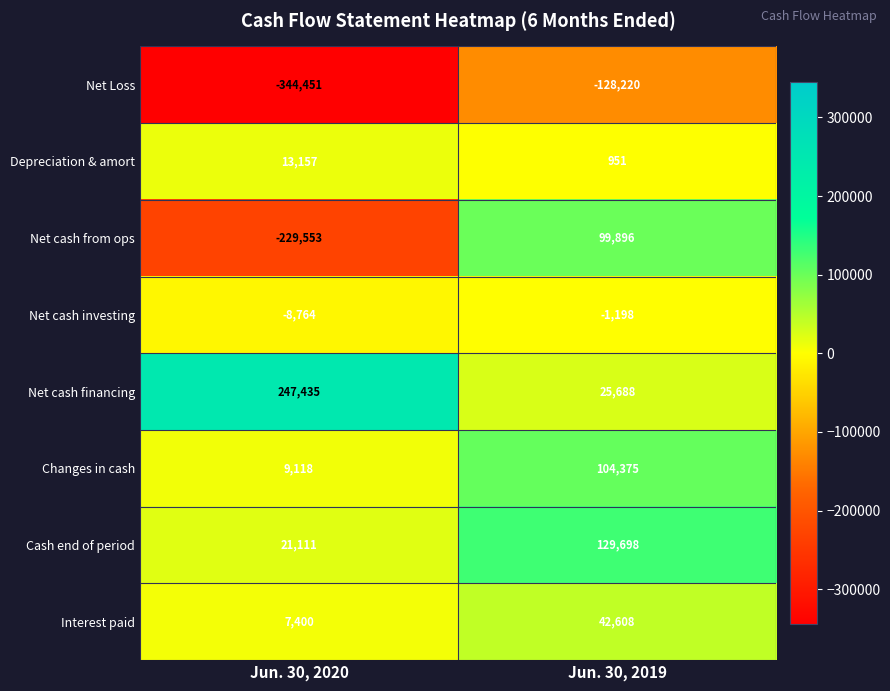

Reading left to right, transcribe all the data shown in this chart.

Net Loss: -344451	-128220
Depreciation & amort: 13157	951
Net cash from ops: -229553	99896
Net cash investing: -8764	-1198
Net cash financing: 247435	25688
Changes in cash: 9118	104375
Cash end of period: 21111	129698
Interest paid: 7400	42608